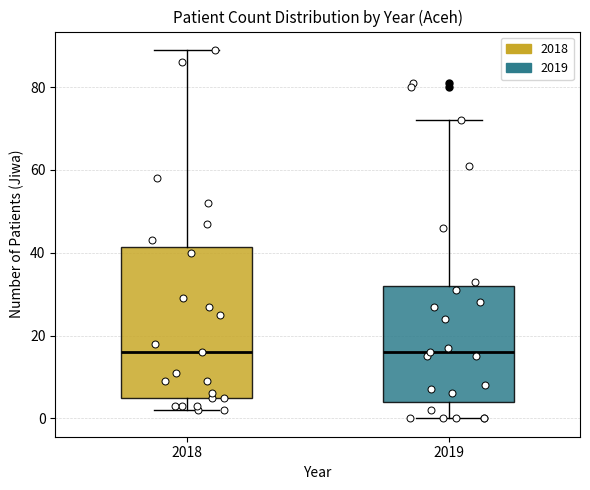

Reading left to right, transcribe this box plot: for each box, give where its median line is, the range the box spans, and where its two whiskers end, as read against the y-axis. The values are not printed on the chart, so give them approximately, as read against the axis.

2018: median 16, box 6 to 42, whiskers 2 to 90
2019: median 16, box 4 to 32, whiskers 0 to 72